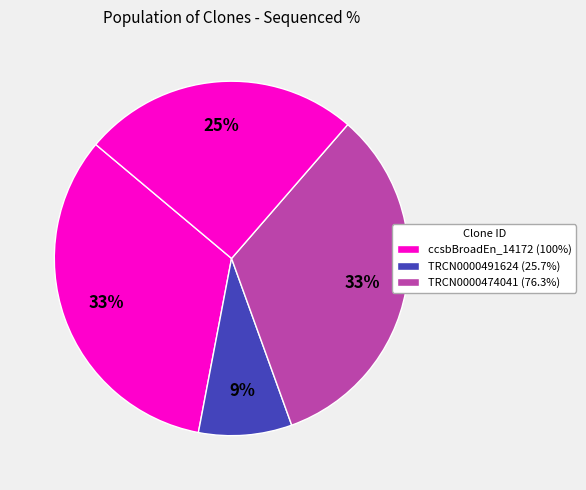

Count the number of slices in the pie.

4